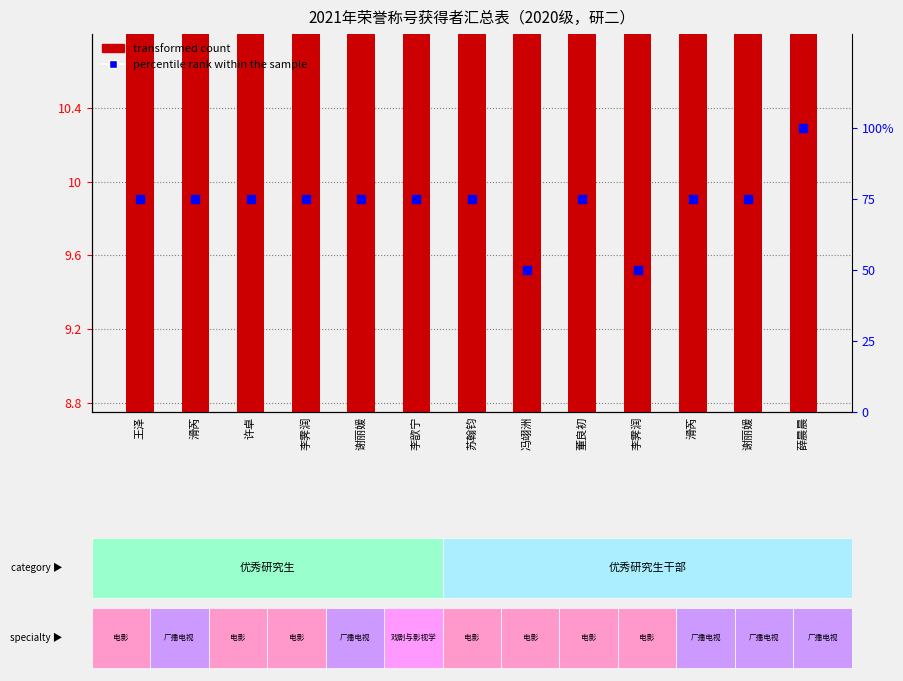

Is the value of percentile rank within the sample at 王泽 greater than the value of transformed count at 谢丽媛?

Yes